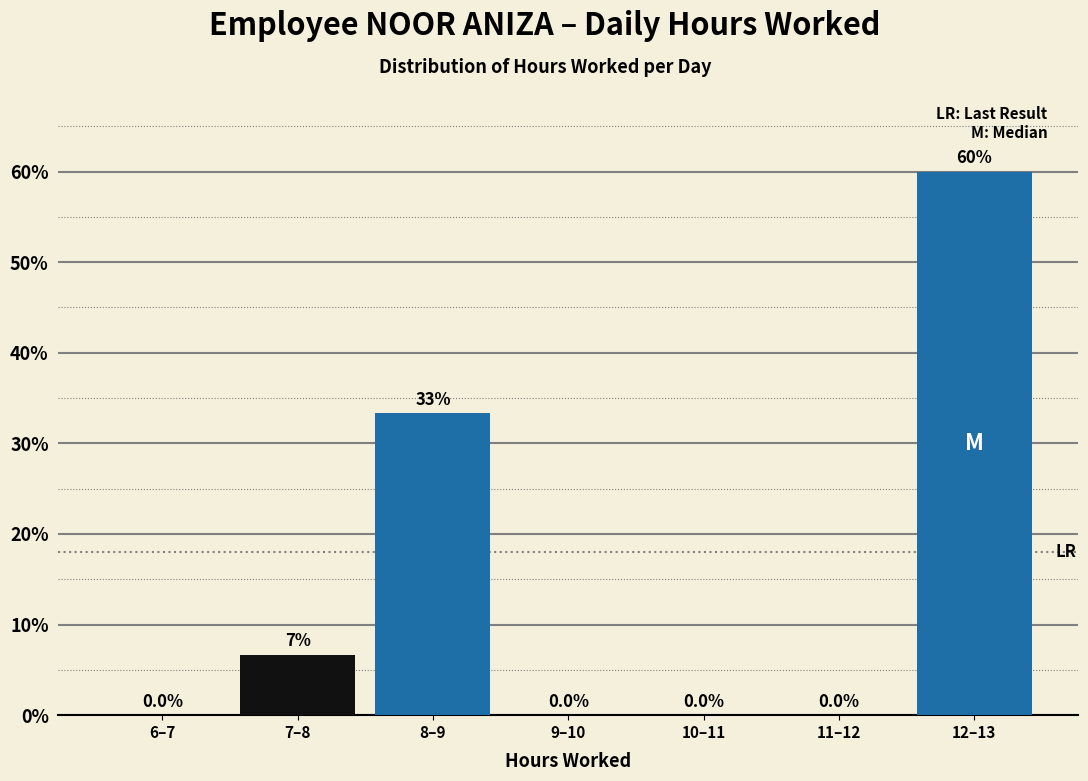

Reading left to right, list all the values displayed in this chart.

6–7=0.0	7–8=6.7	8–9=33.3	9–10=0.0	10–11=0.0	11–12=0.0	12–13=60.0